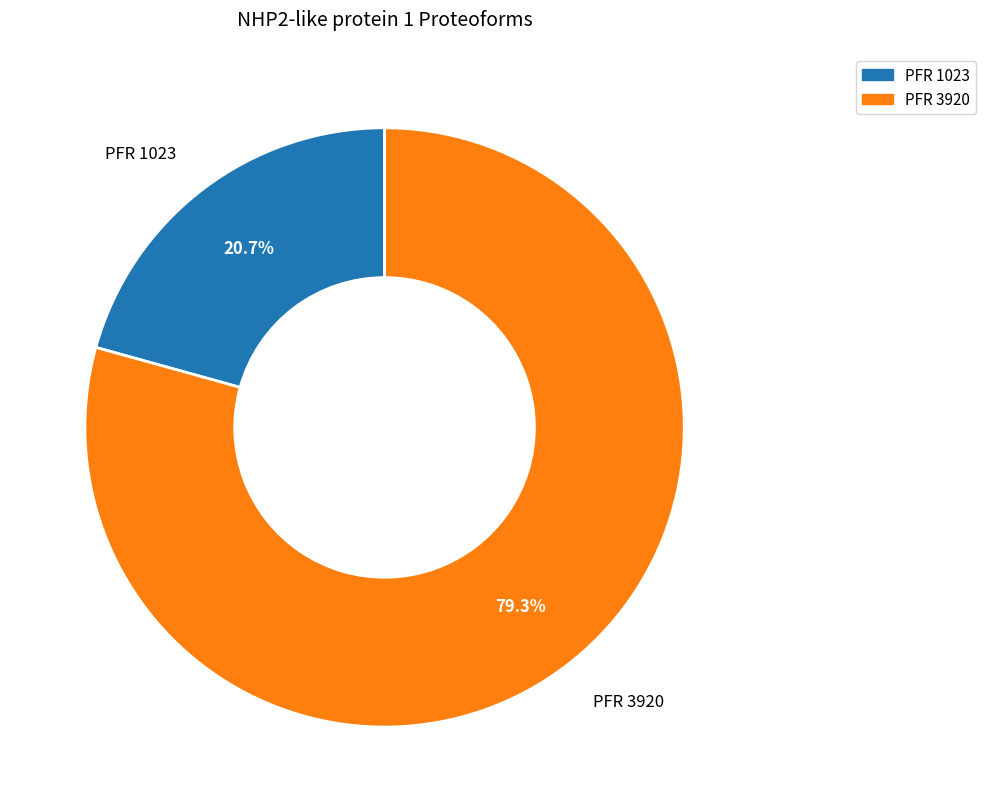

Count the number of slices in the pie.

2